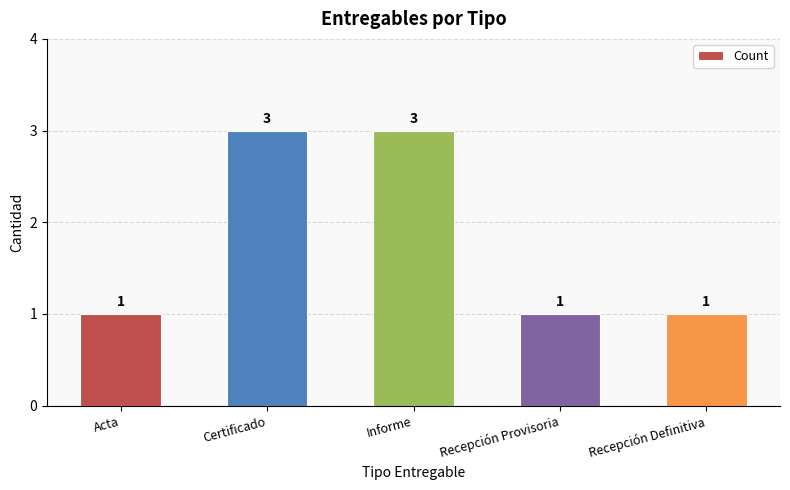

What is the sum of the values at Acta and Recepción Provisoria?

2